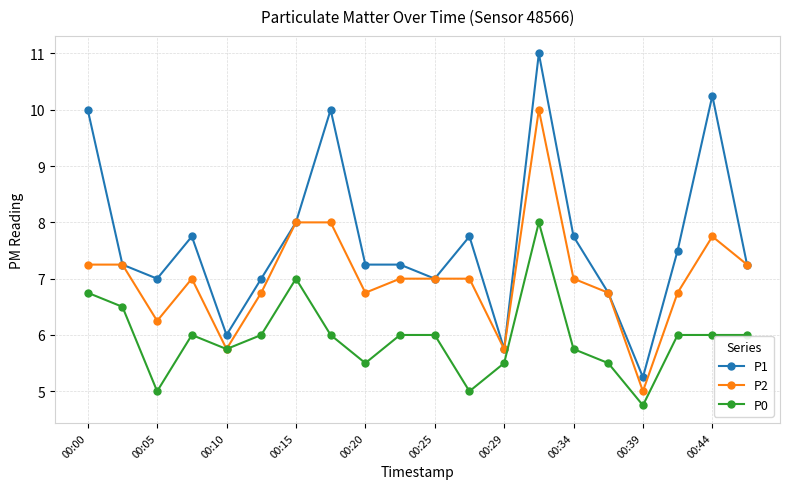

Which series has the largest total across all categories?

P1